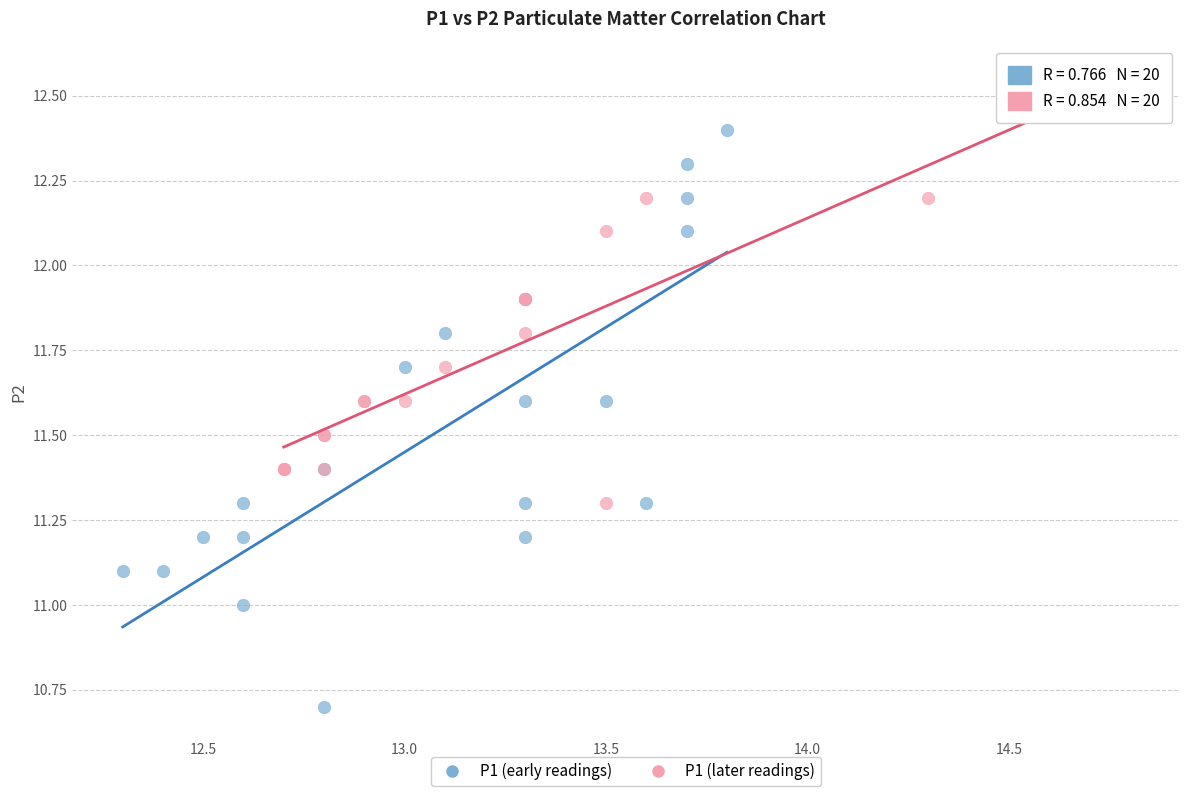

Which series has the largest Y range (max minus min)?

P1 (early readings)